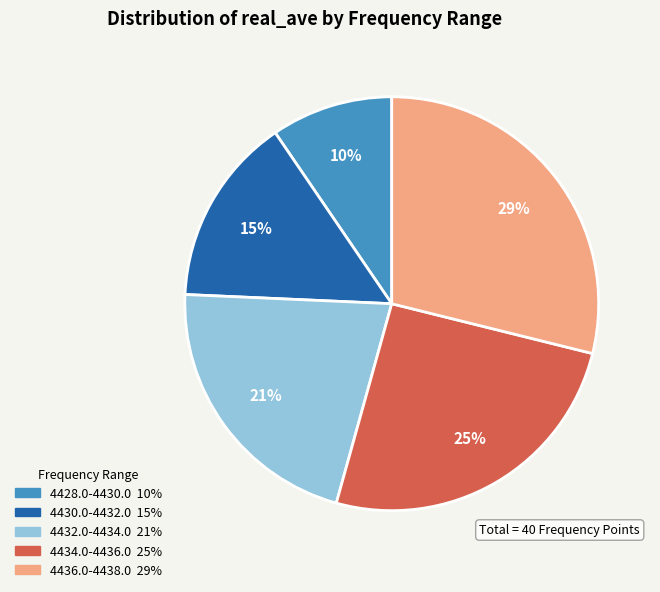

Does any single category account for the majority?

No